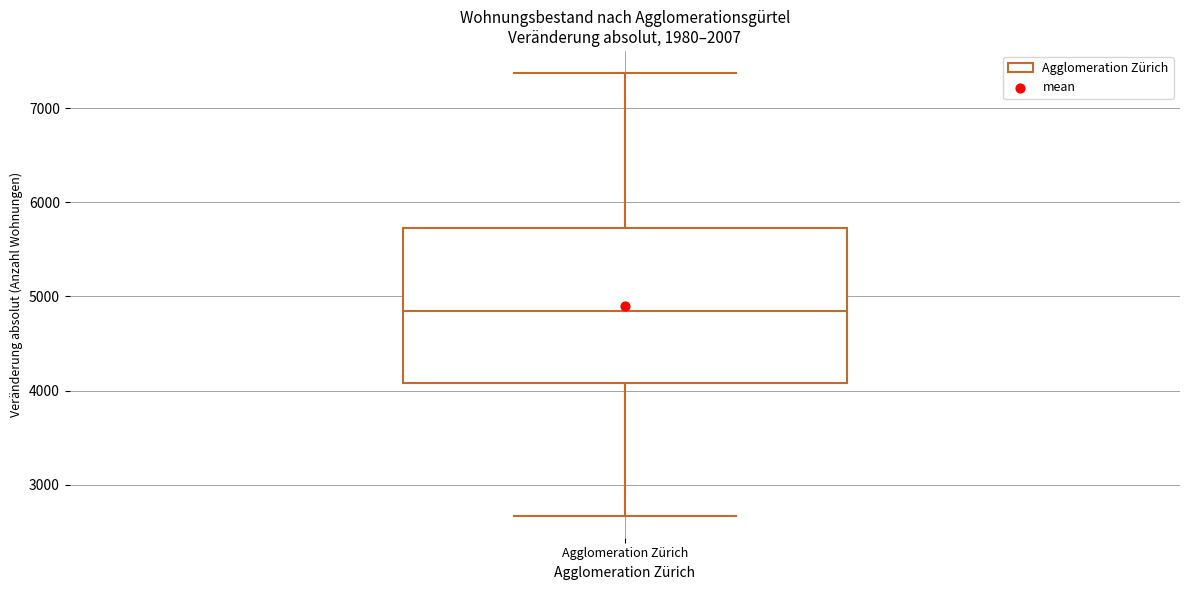

Transcribe this box plot: give where the median line is, the range the box spans, and where the two whiskers end, as read against the y-axis. The values are not printed on the chart, so give them approximately, as read against the axis.

median 4800, box 4100 to 5700, whiskers 2700 to 7400